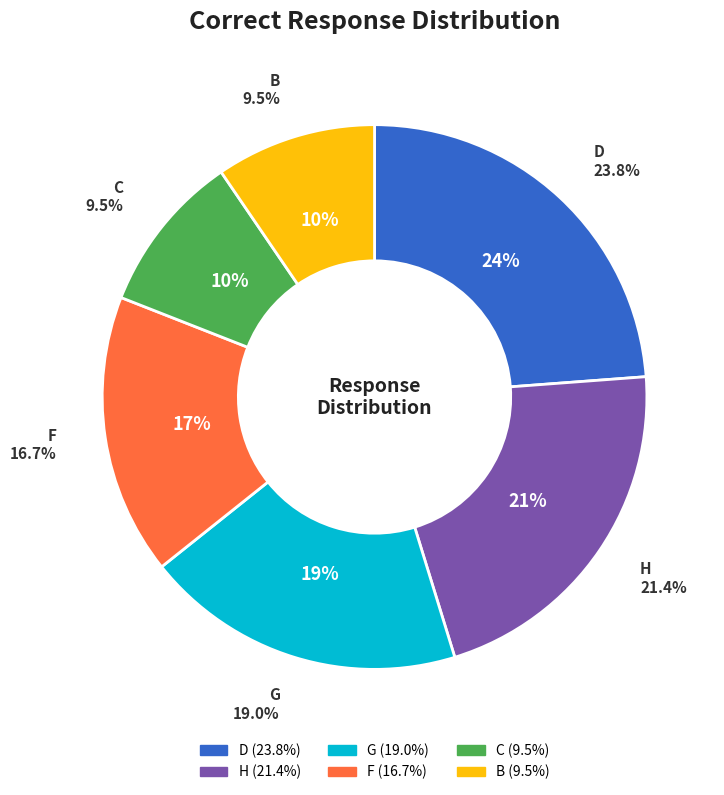

The D slice represents 29% of the pie. True or false?

False